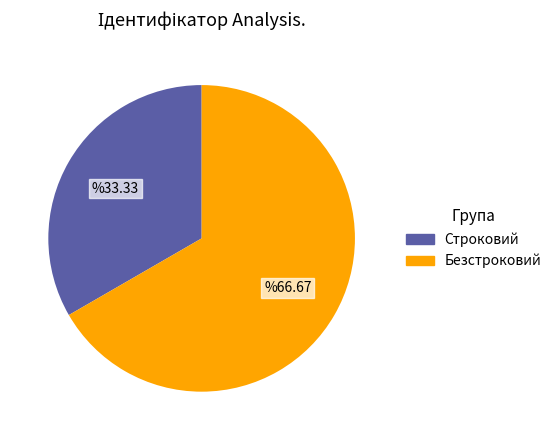

How many segments does this pie chart have?

2